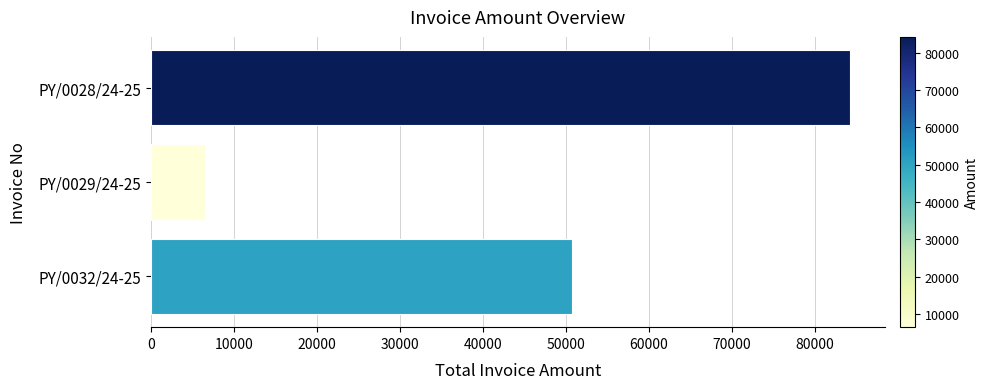

What is the minimum value shown in the chart?

6516